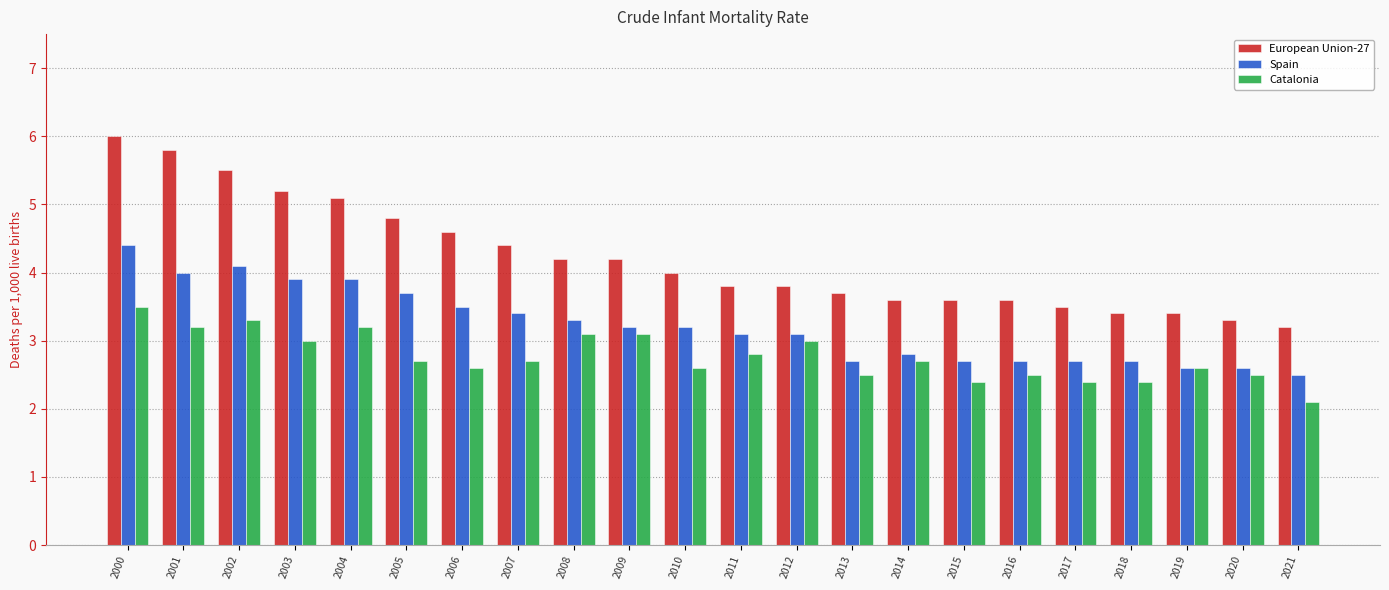

Reading right to left, what are all the values shown in this chart?

European Union-27: 3.2	3.3	3.4	3.4	3.5	3.6	3.6	3.6	3.7	3.8	3.8	4.0	4.2	4.2	4.4	4.6	4.8	5.1	5.2	5.5	5.8	6.0
Spain: 2.5	2.6	2.6	2.7	2.7	2.7	2.7	2.8	2.7	3.1	3.1	3.2	3.2	3.3	3.4	3.5	3.7	3.9	3.9	4.1	4.0	4.4
Catalonia: 2.1	2.5	2.6	2.4	2.4	2.5	2.4	2.7	2.5	3.0	2.8	2.6	3.1	3.1	2.7	2.6	2.7	3.2	3.0	3.3	3.2	3.5